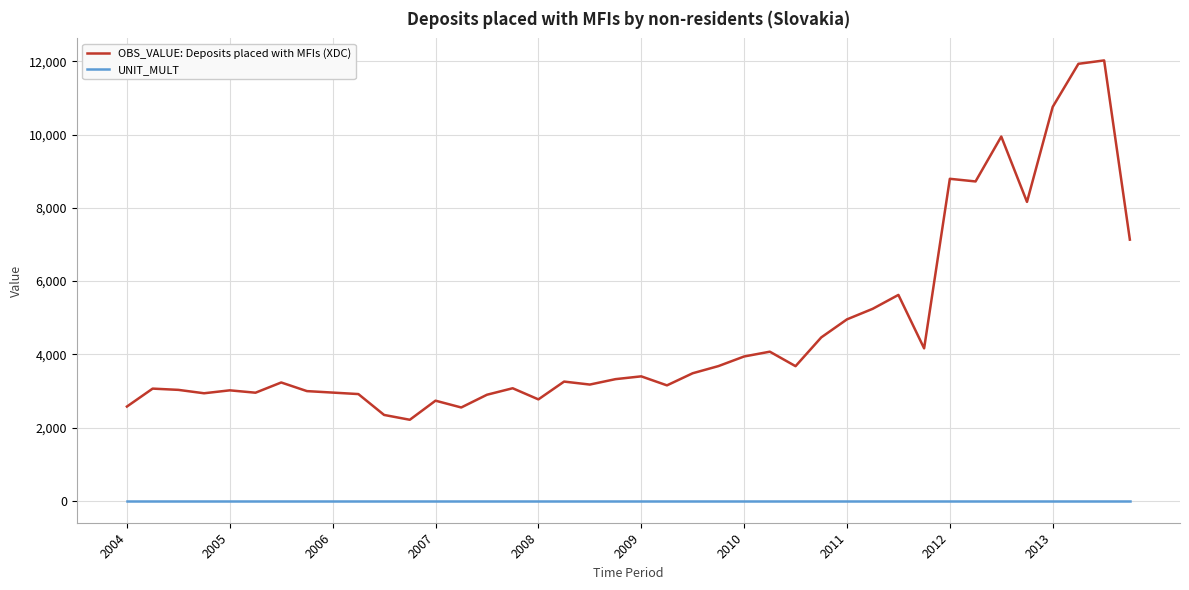

Which series has the largest total across all categories?

OBS_VALUE: Deposits placed with MFIs (XDC)